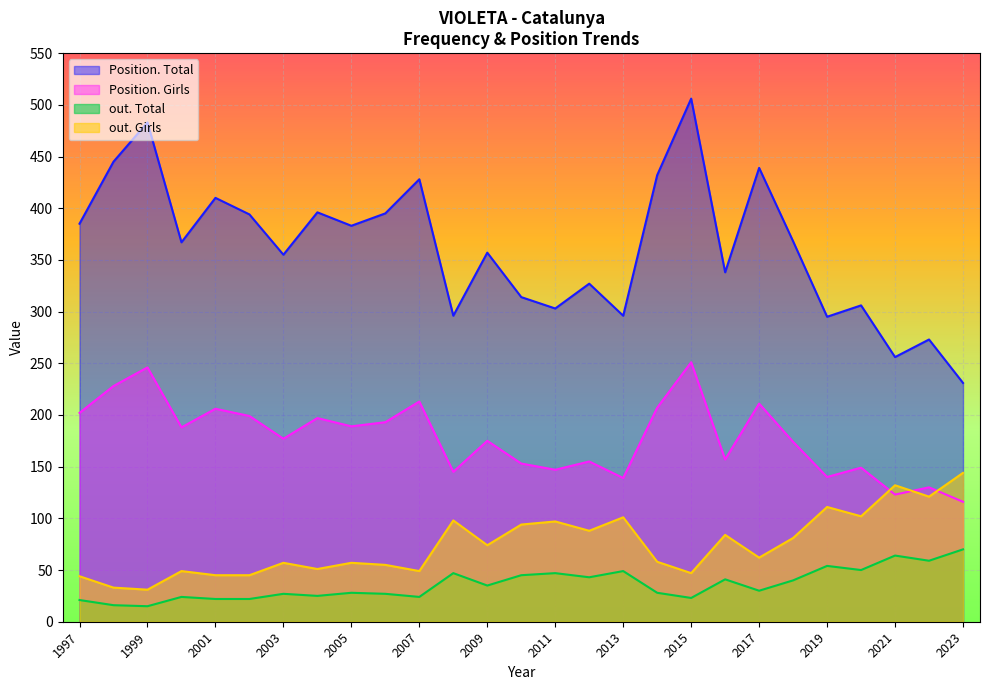

What is the lowest value of the Position. Girls series?

116